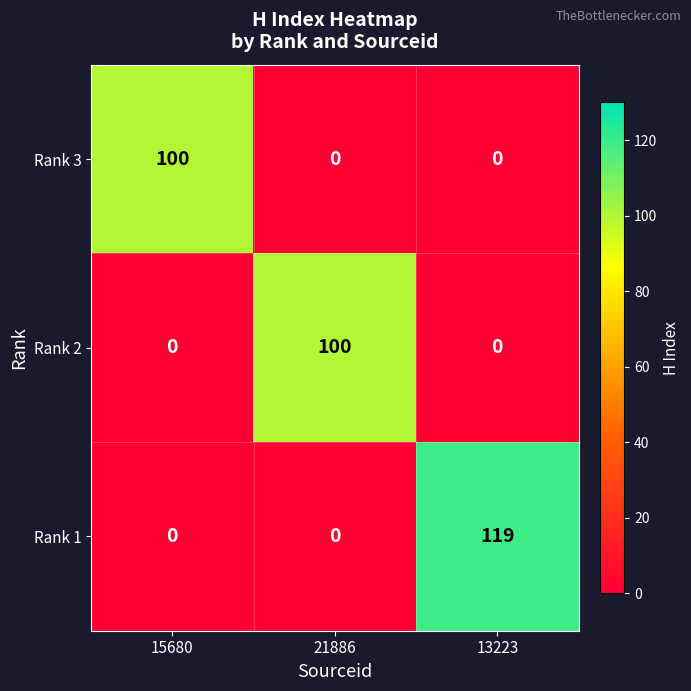

Which category has the highest value across all series?

13223